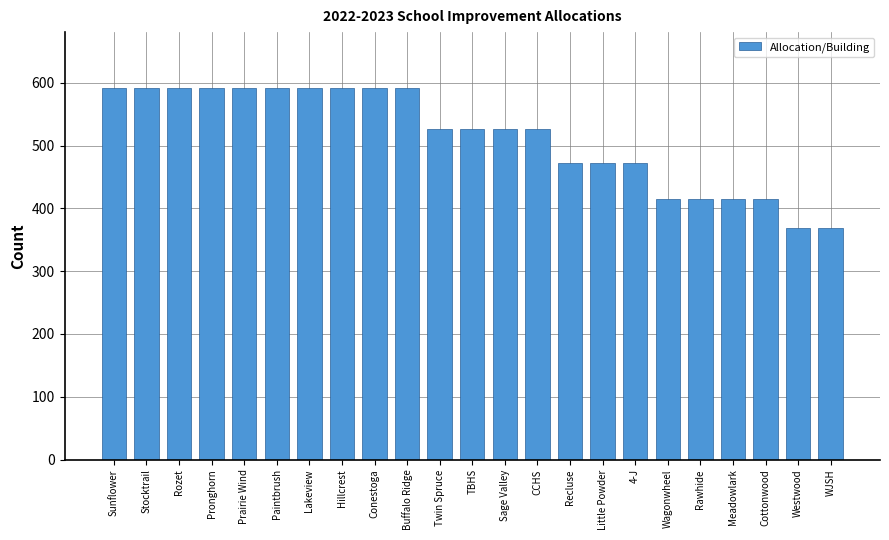

What is the maximum value shown in the chart?

592.0